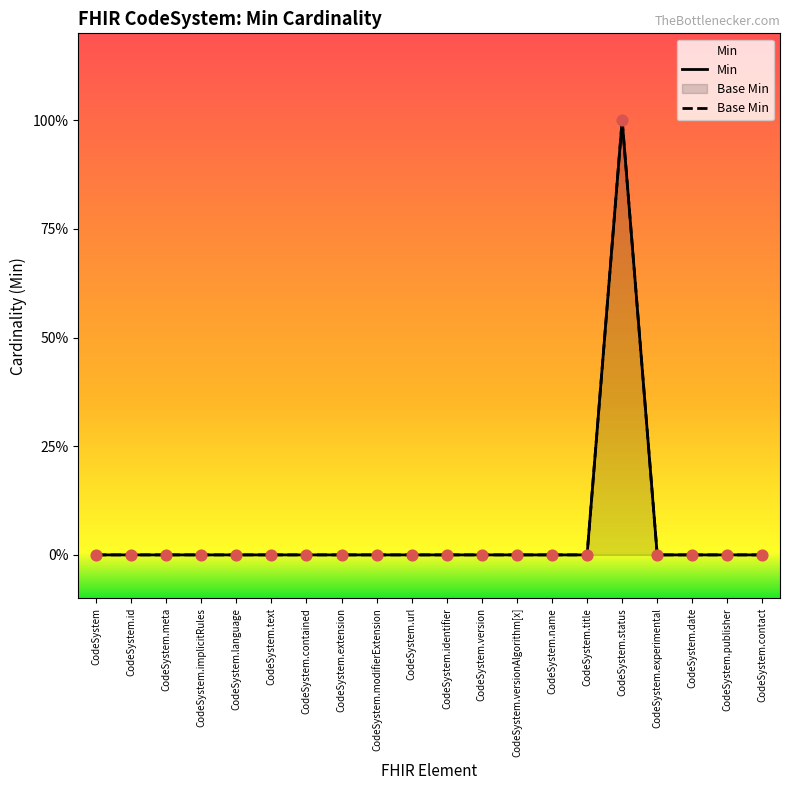

What are all the series names shown in the legend?

Min, Base Min